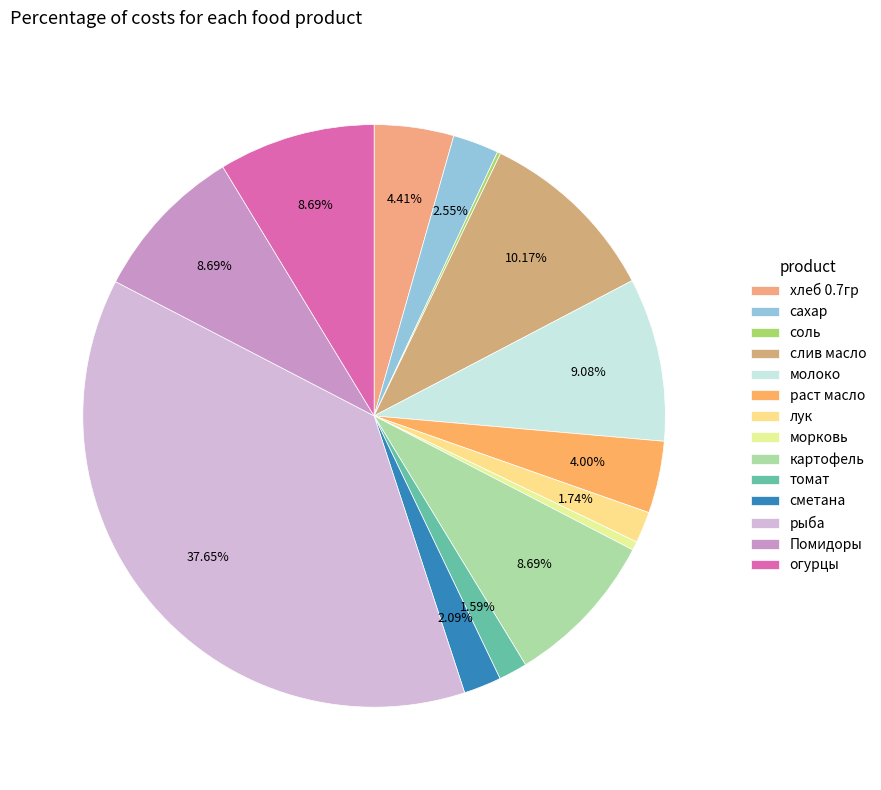

To the nearest percent, what portion does молоко represent?

9%